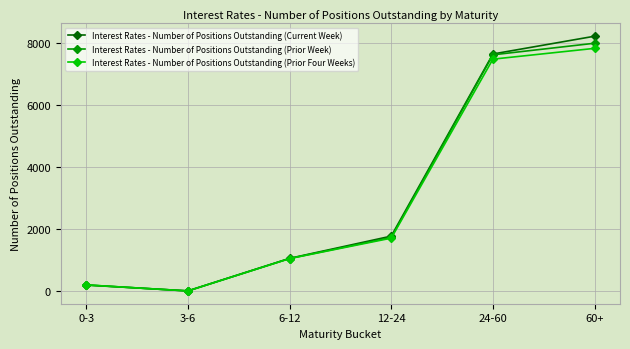

How many intersections are there between Interest Rates - Number of Positions Outstanding (Prior Four Weeks) and Interest Rates - Number of Positions Outstanding (Current Week)?

1